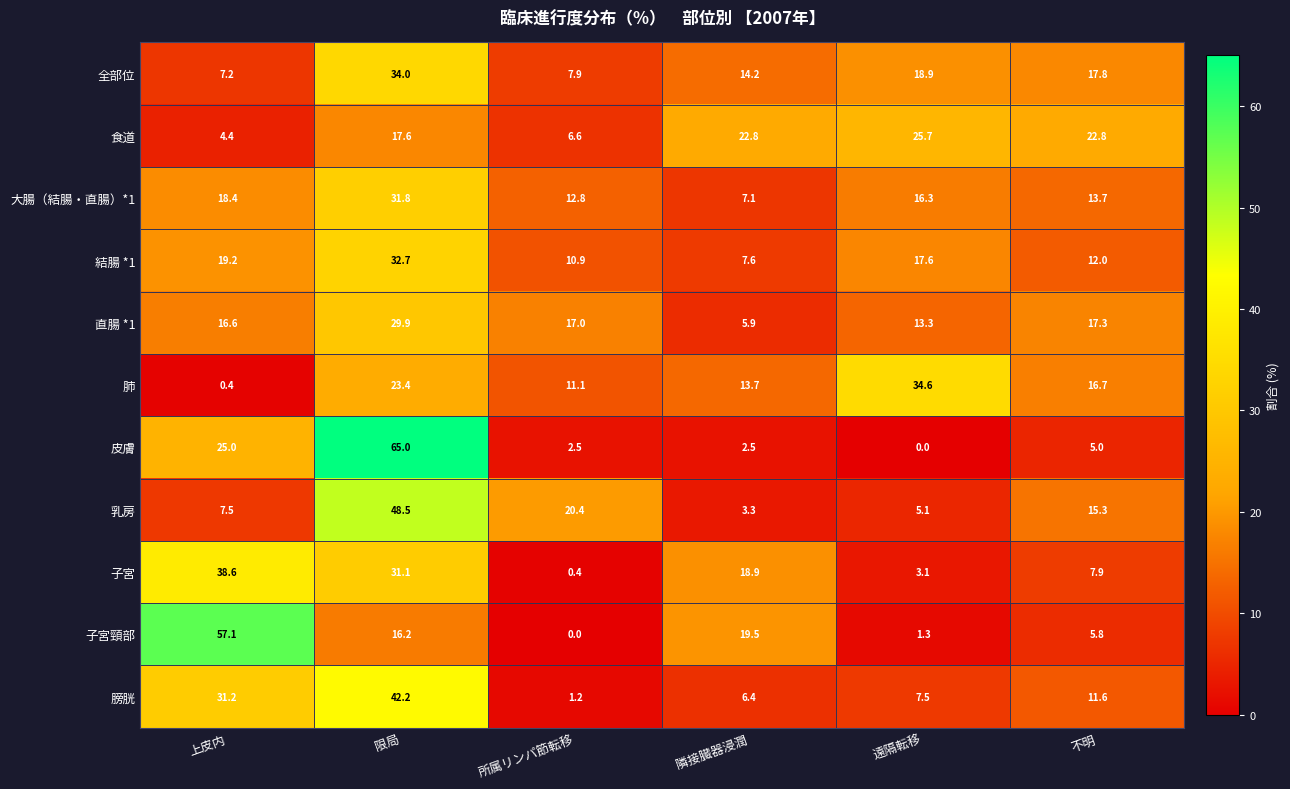

Is it true that 大腸（結腸・直腸）*1 equals 13.7 at 不明?

True